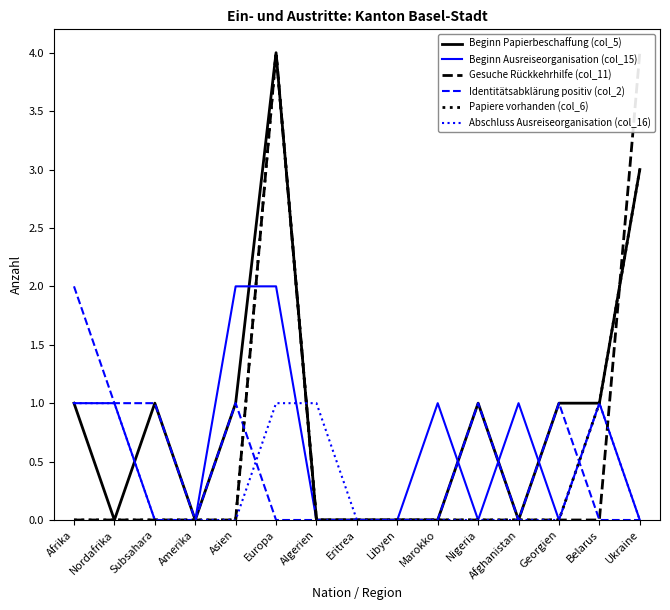

What is the difference between the highest and lowest values at Subsahara?

1